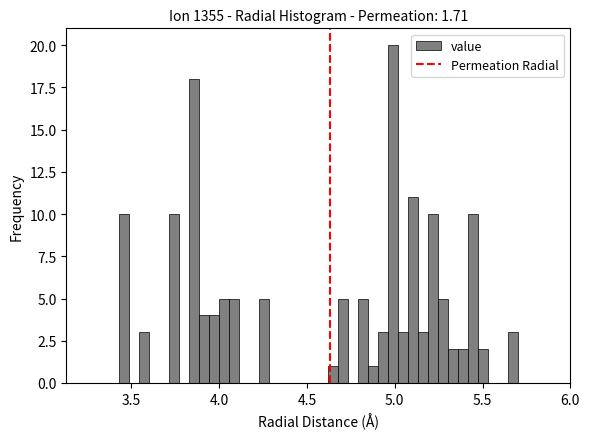

Around what value on the x-axis is the tallest bar? Give the approximate position of its centre, as read against the axis.

5.00